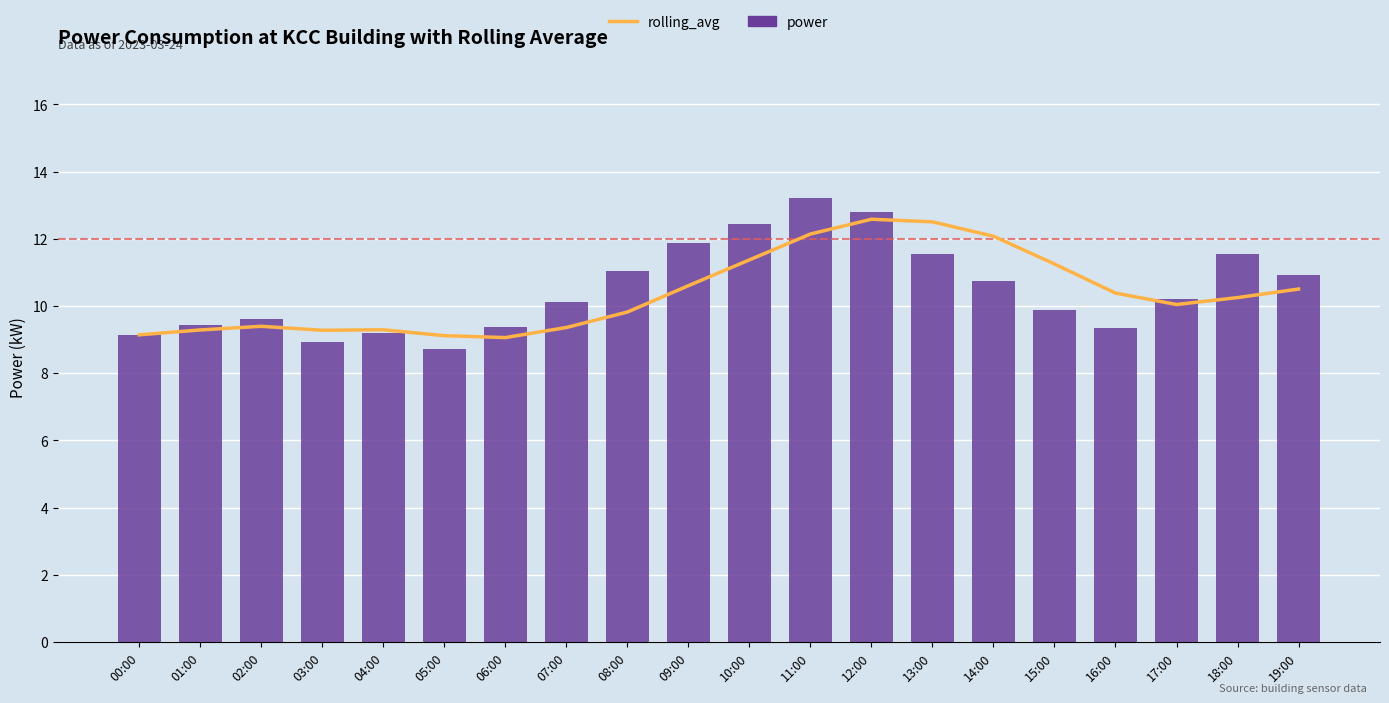

What is the lowest value of the power series?

8.7